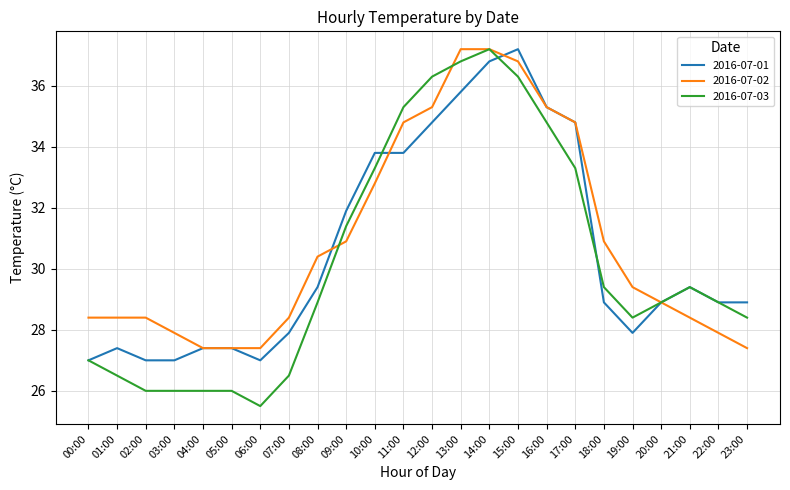

What is the spread (max minus min) of values at 02:00?

2.4